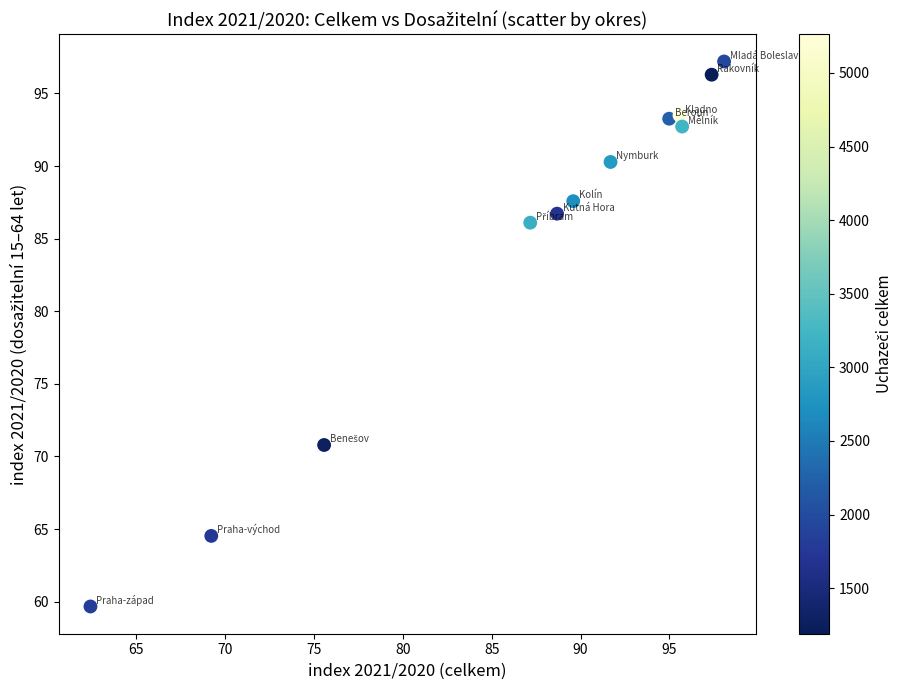

What Y value in the scatter plot is closest to 78?

70.8